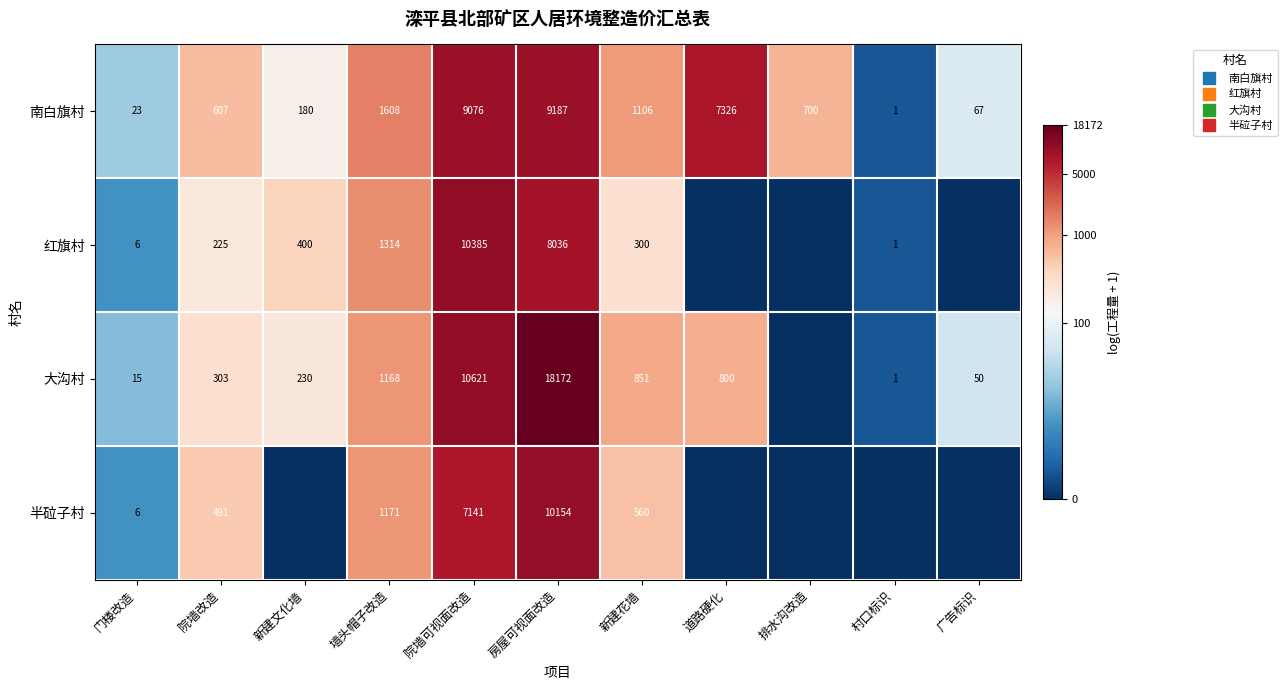

True or false: 大沟村 has a value of 5.8 at 院墙可视面改造.

False